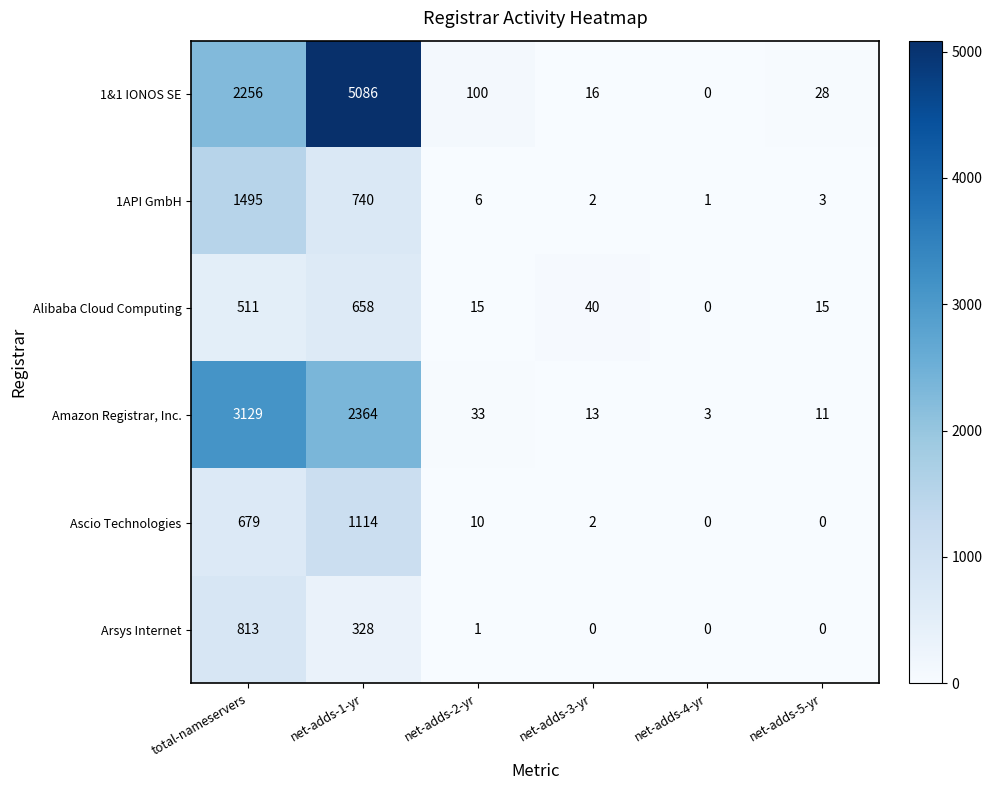

Rank the series by their maximum value, from highest to lowest.

1&1 IONOS SE, Amazon Registrar, Inc., 1API GmbH, Ascio Technologies, Arsys Internet, Alibaba Cloud Computing